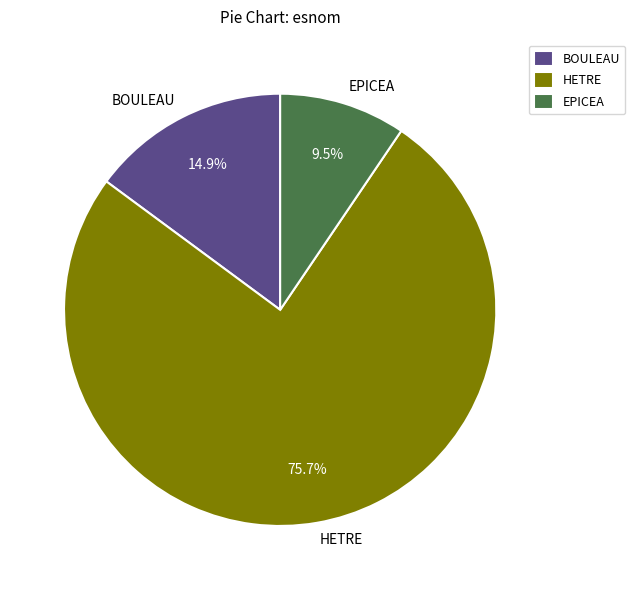

Between BOULEAU and EPICEA, which is larger?

BOULEAU